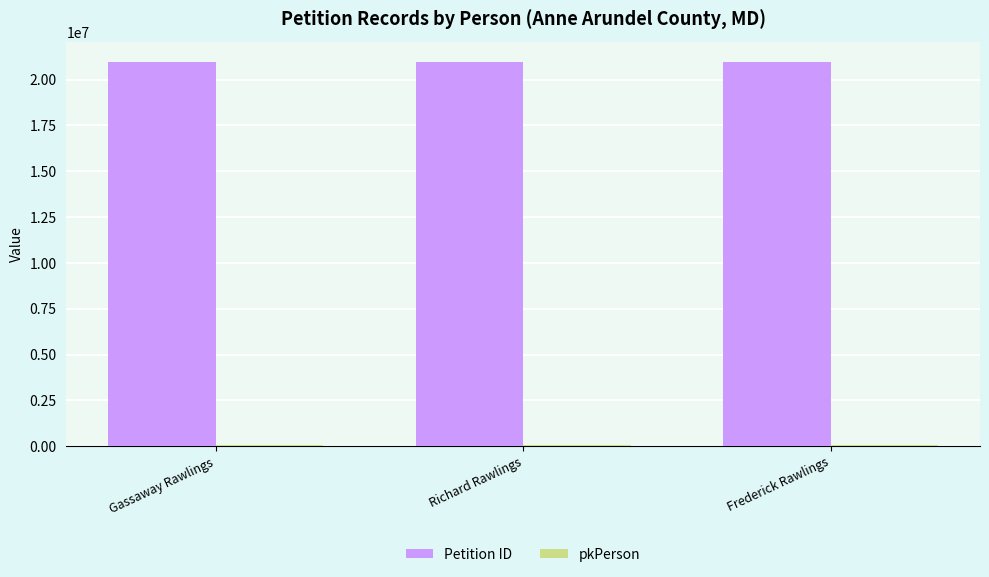

The value of Petition ID at Gassaway Rawlings is 20980303. True or false?

True